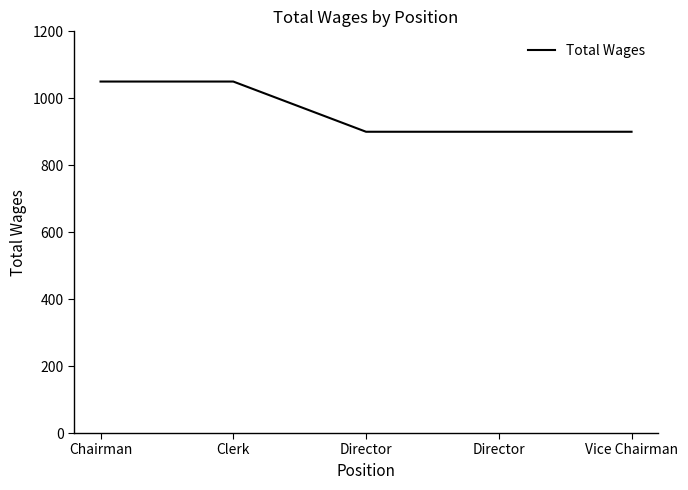

Does the chart have visible grid lines?

No